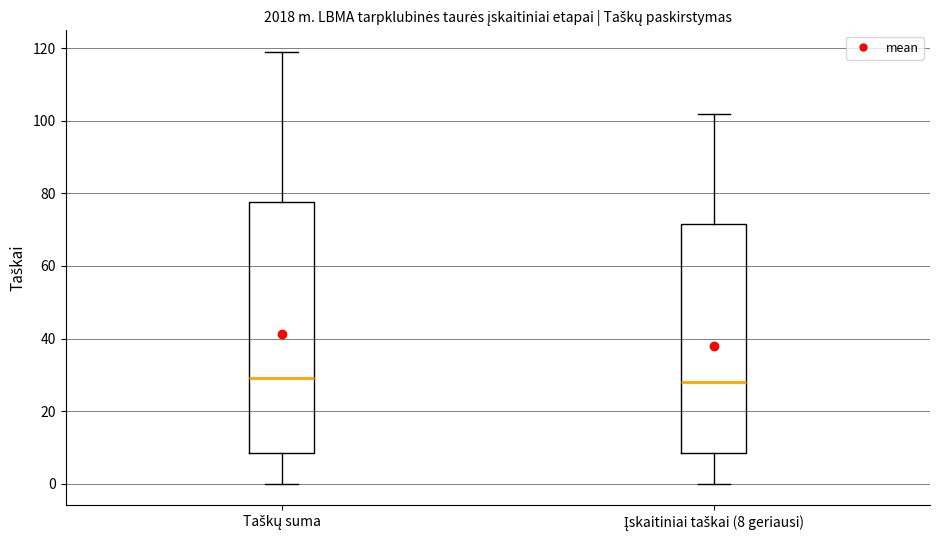

Reading left to right, read every box against the y-axis: the position of its median line, the range the box covers, and the ends of its whiskers. The values are not printed on the chart, so give them approximately, as read against the axis.

Taškų suma: median 30, box 8 to 78, whiskers 0 to 120
Įskaitiniai taškai (8 geriausi): median 28, box 8 to 72, whiskers 0 to 102